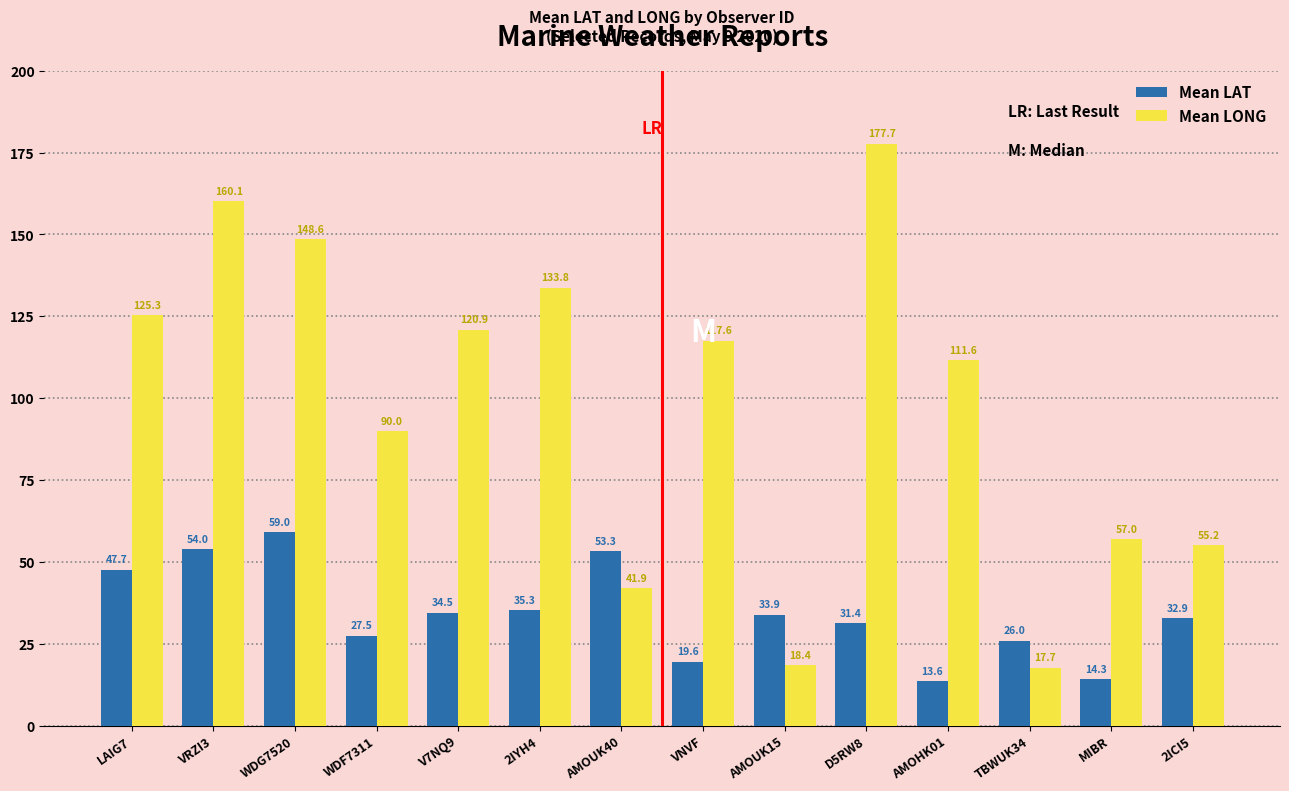

At which label does Mean LONG first exceed 117?

LAIG7